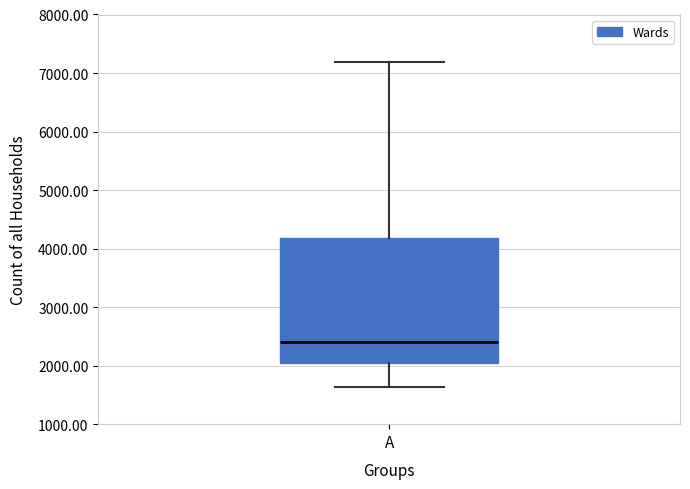

Transcribe this box plot: give where the median line is, the range the box spans, and where the two whiskers end, as read against the y-axis. The values are not printed on the chart, so give them approximately, as read against the axis.

median 2400, box 2000 to 4200, whiskers 1600 to 7200